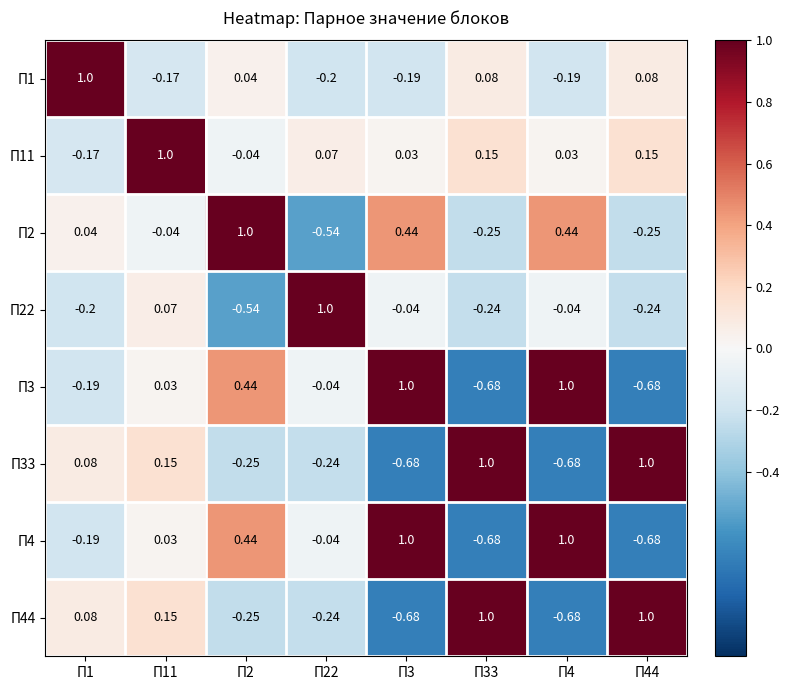

Count the number of categories in the chart.

8